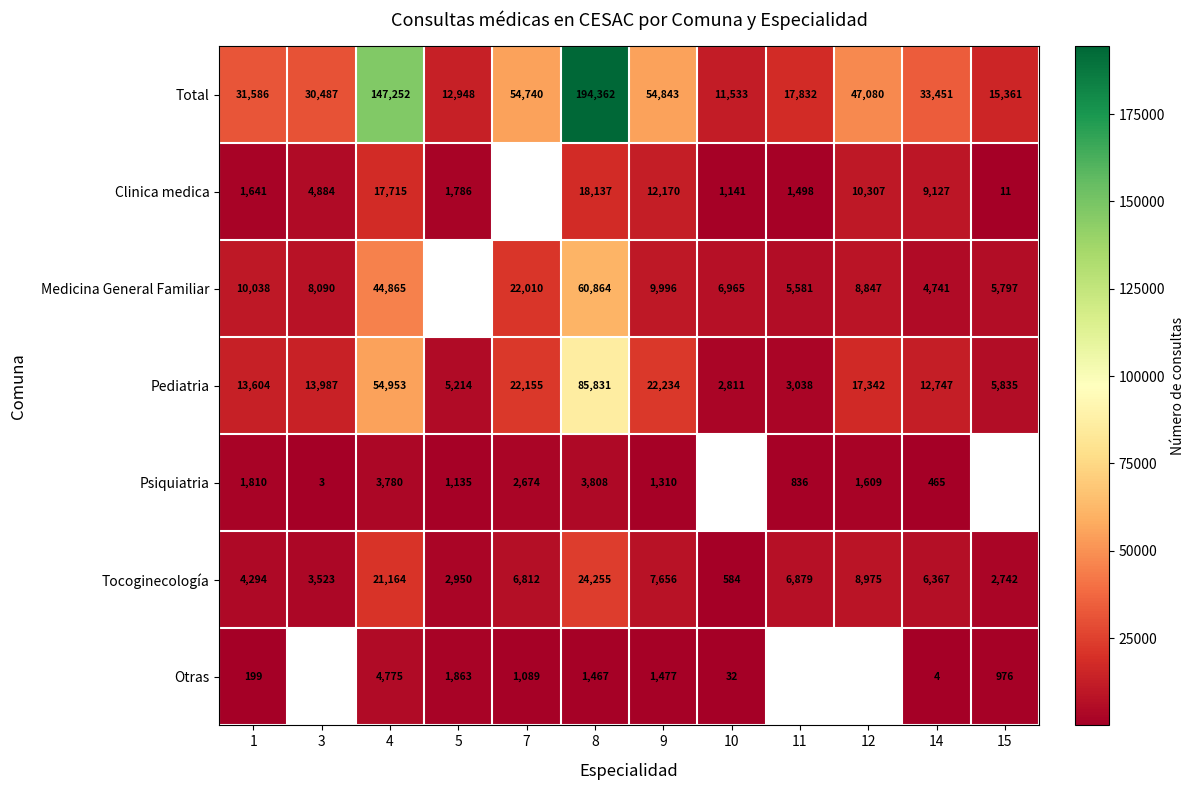

How many distinct data groups are displayed?

7